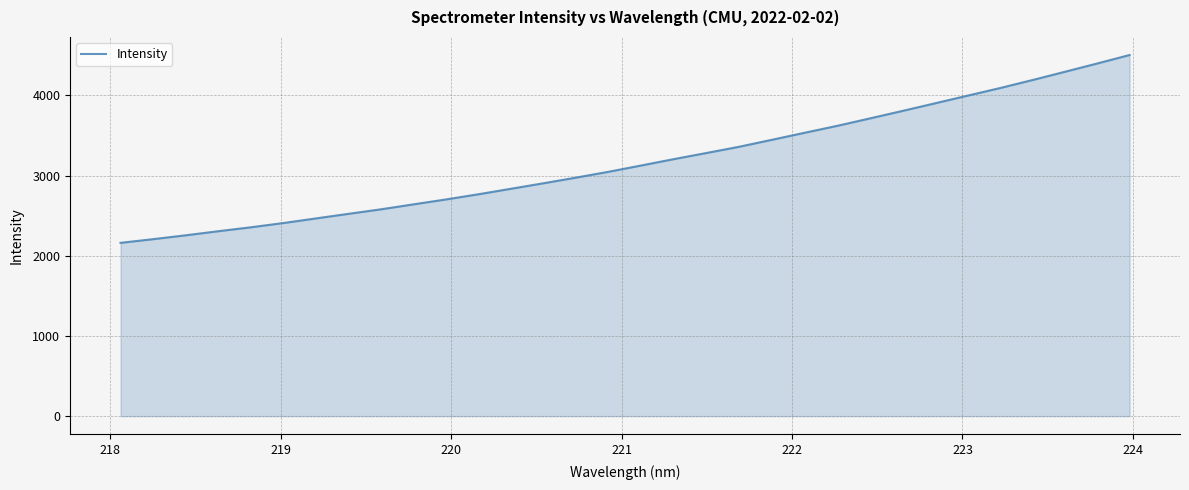

What is the minimum value shown in the chart?

2161.9